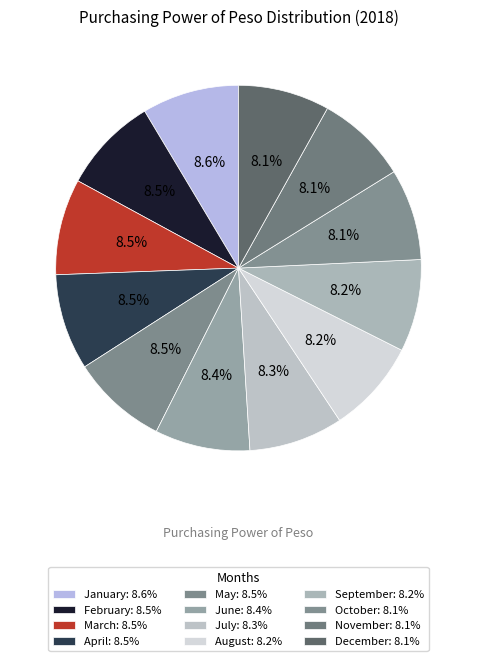

Is January the majority of the pie?

No